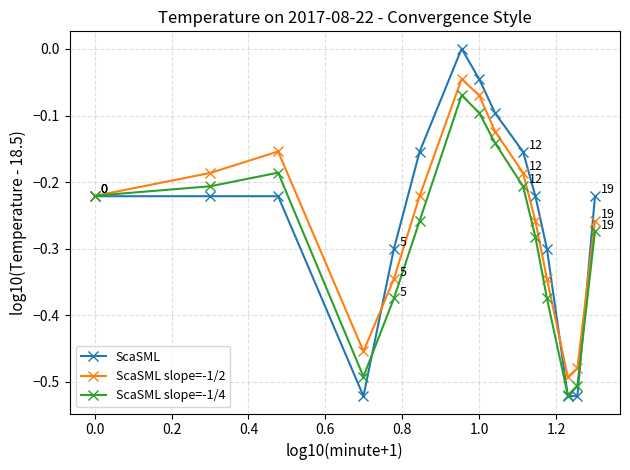

Which series has the widest spread of values?

ScaSML